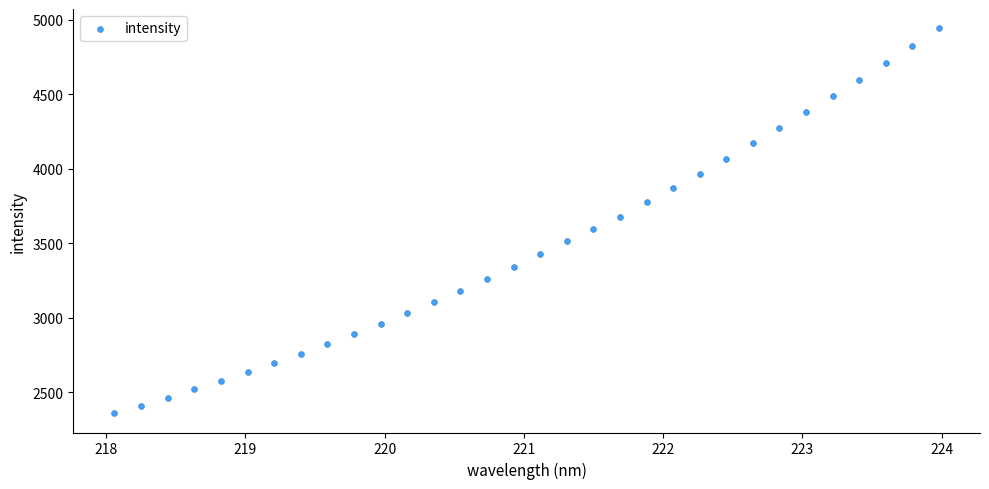

What is the range of Y values (max minus min)?

2583.1